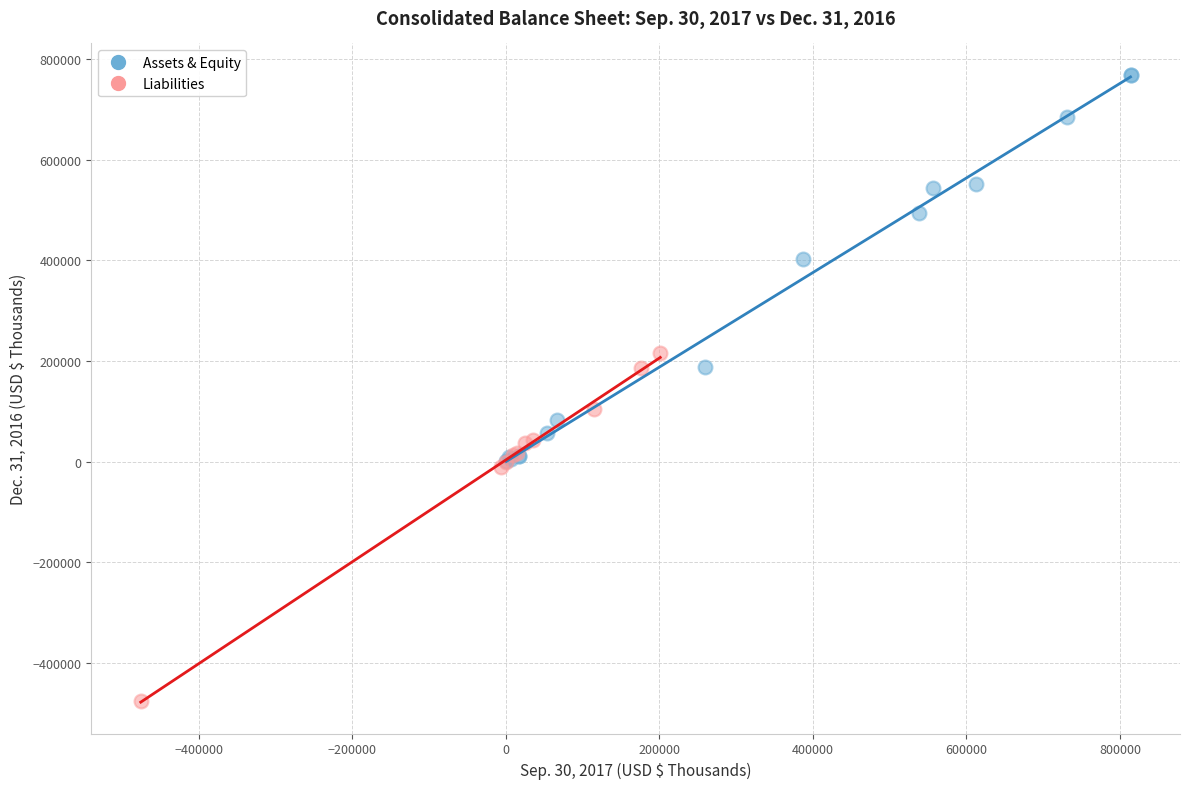

Which series contains the lowest Y value?

Liabilities